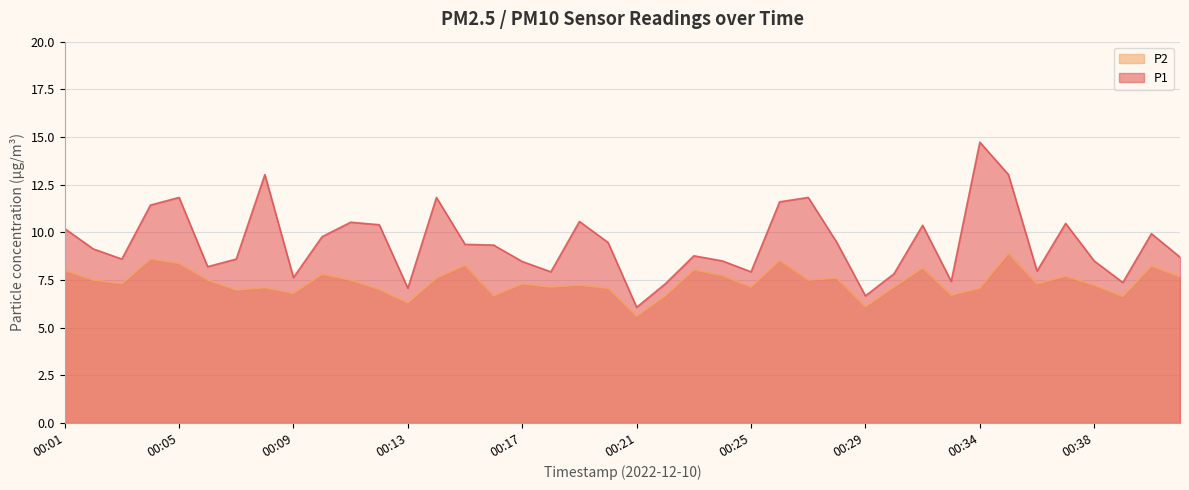

What is the difference between the P2 values at 00:15 and 00:05?

0.1